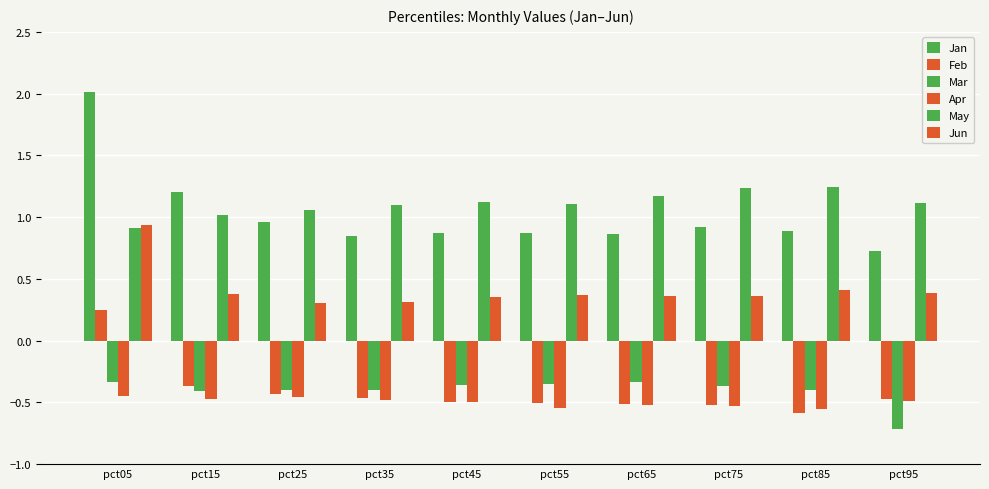

Which category has the highest value across all series?

pct05